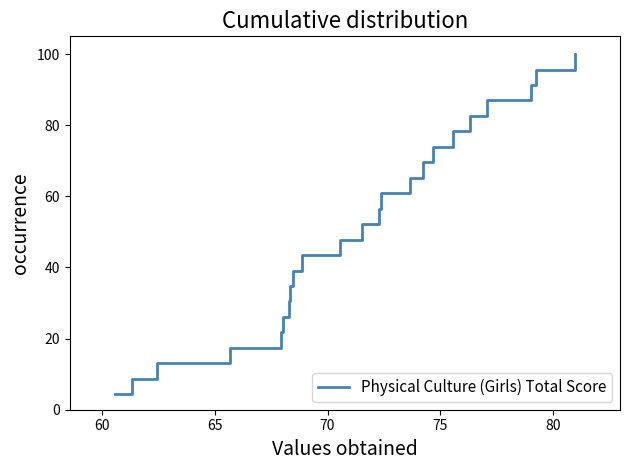

What is the difference between the maximum and minimum values?

95.7